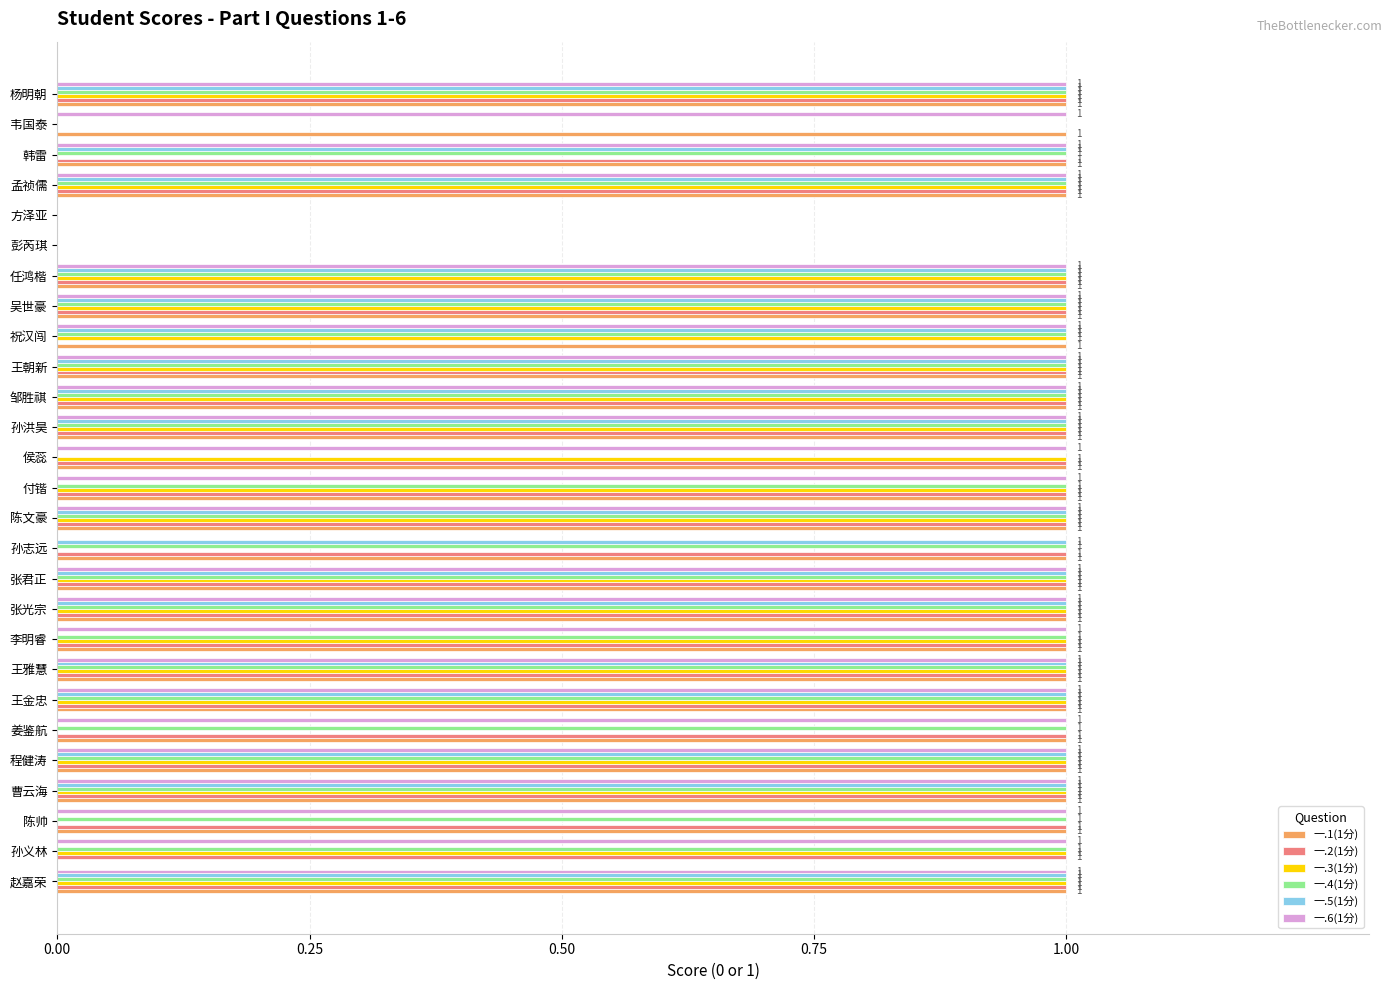

How many series are shown in this chart?

6